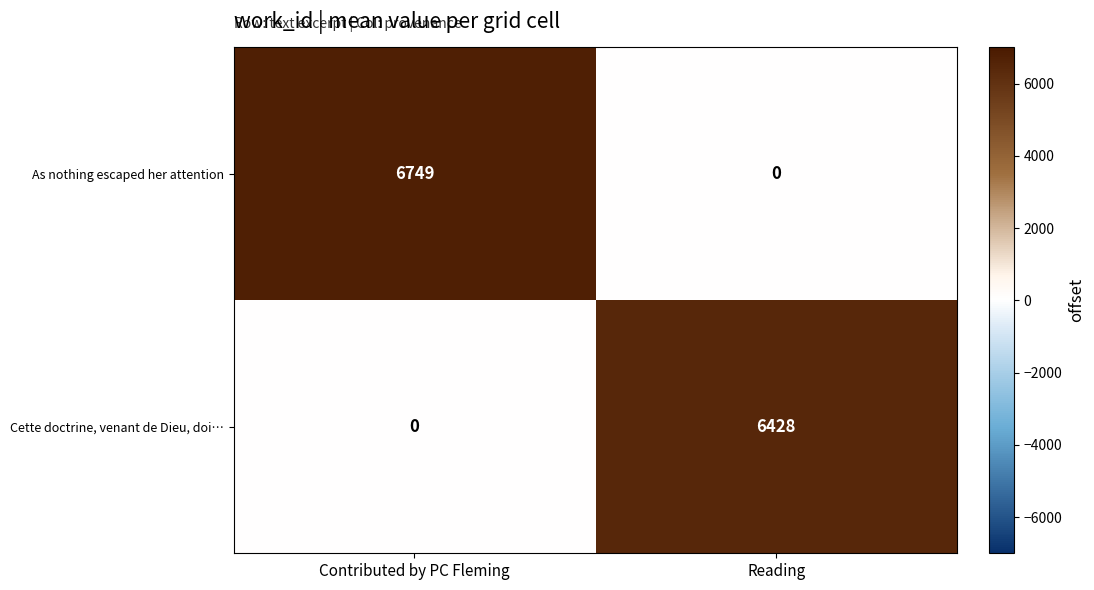

At which category is the sum across all series the highest?

Contributed by PC Fleming